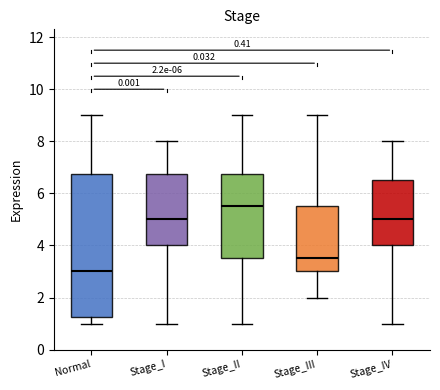

Which box has the highest median line?

Stage_II